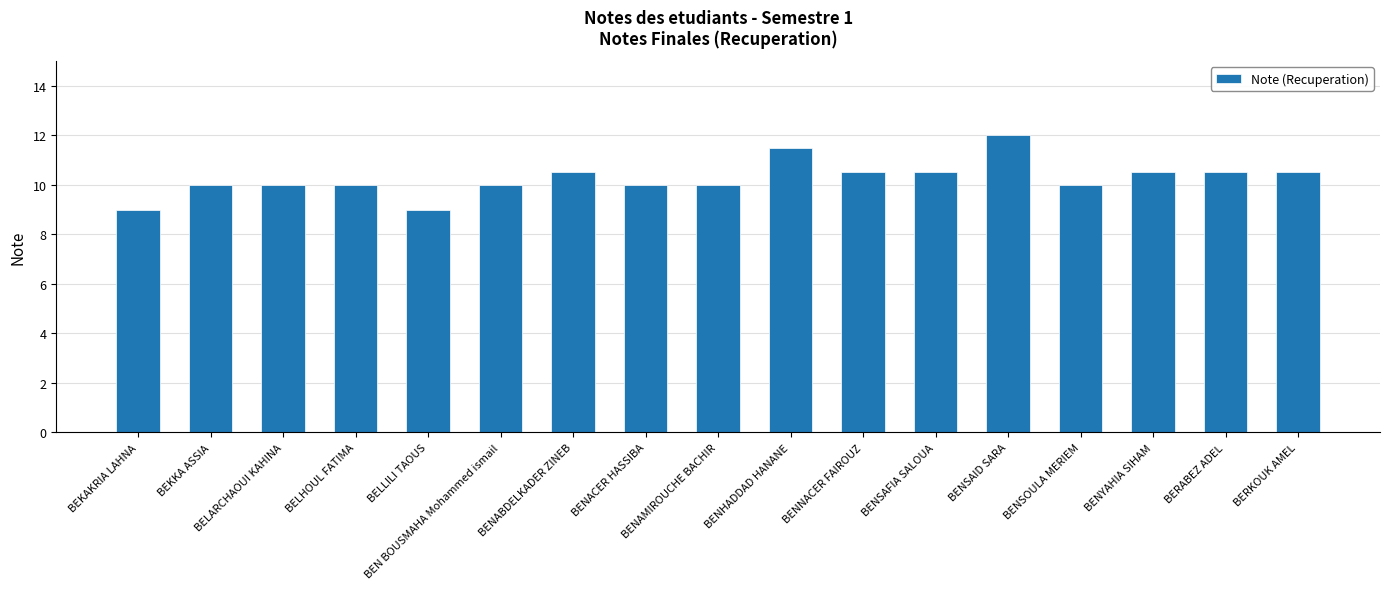

Read the value at BEKKA ASSIA.

10.0